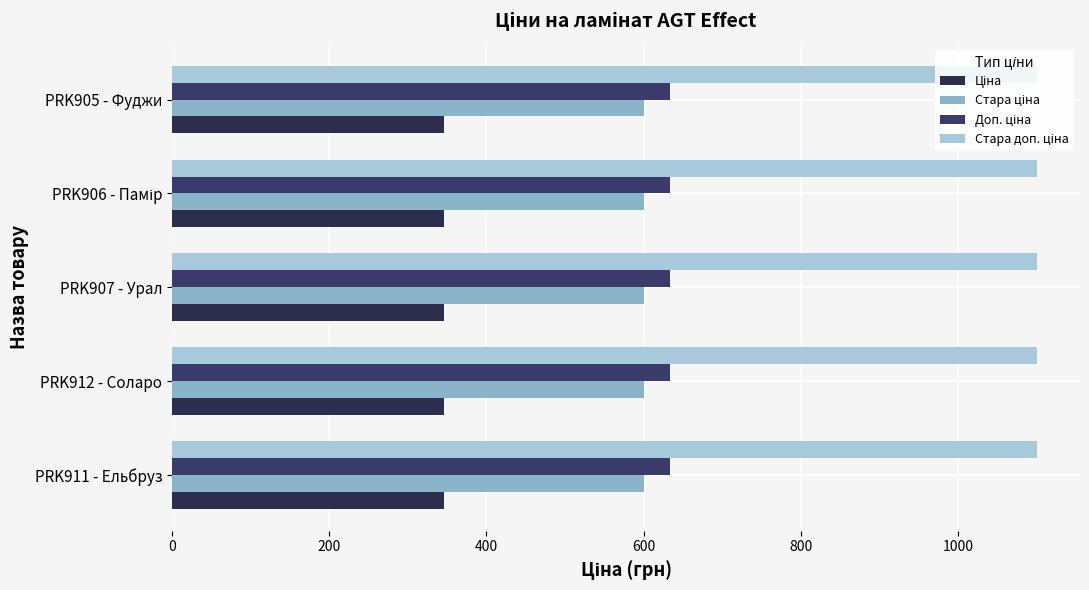

How many data points does each series have?

5